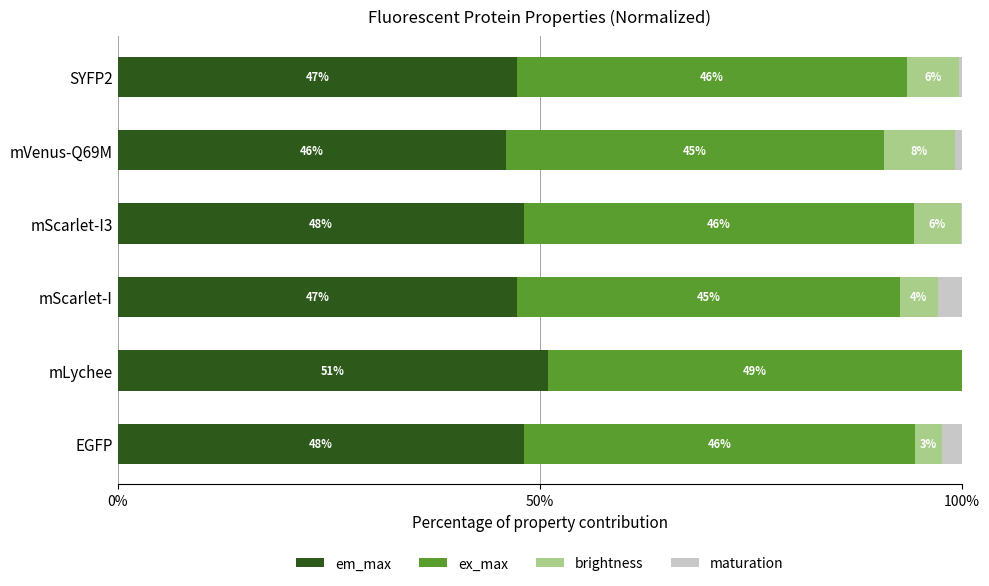

The value of em_max at mLychee is 51.0. True or false?

True